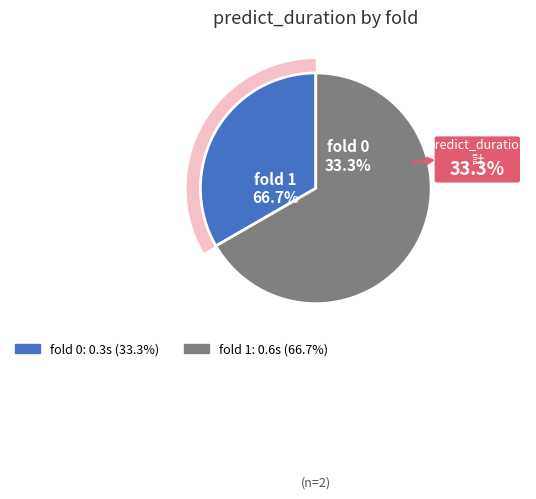

The 0 slice represents 24% of the pie. True or false?

False